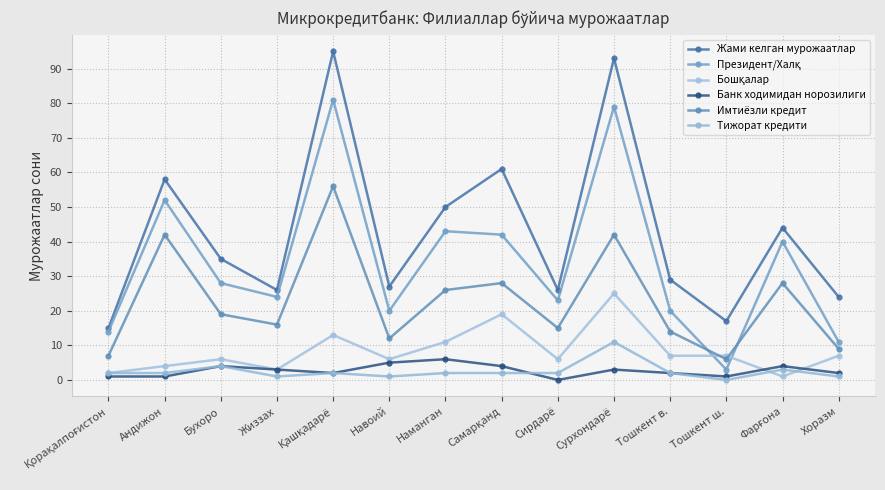

Is this an area chart (filled region under the line)?

No